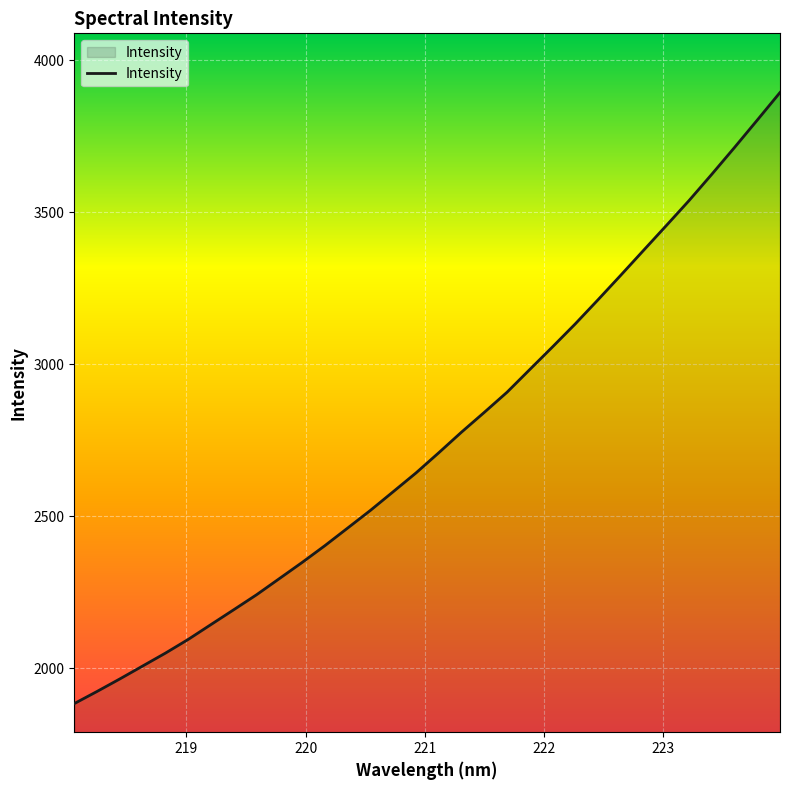

What is the minimum value shown in the chart?

1883.0